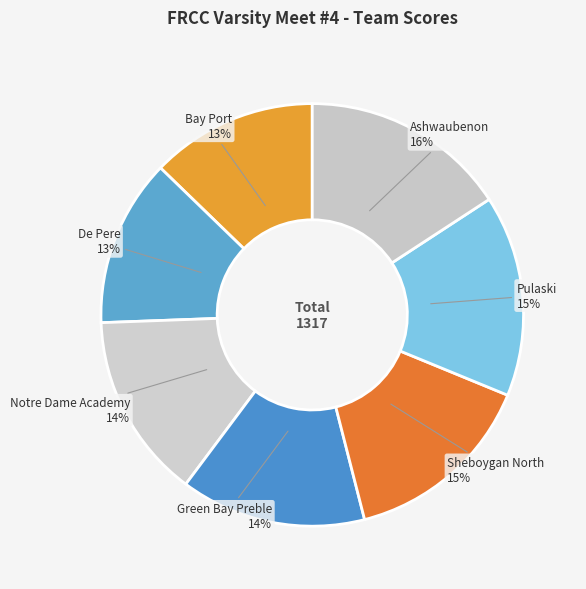

Combined, do Green Bay Preble and De Pere account for over 50%?

No